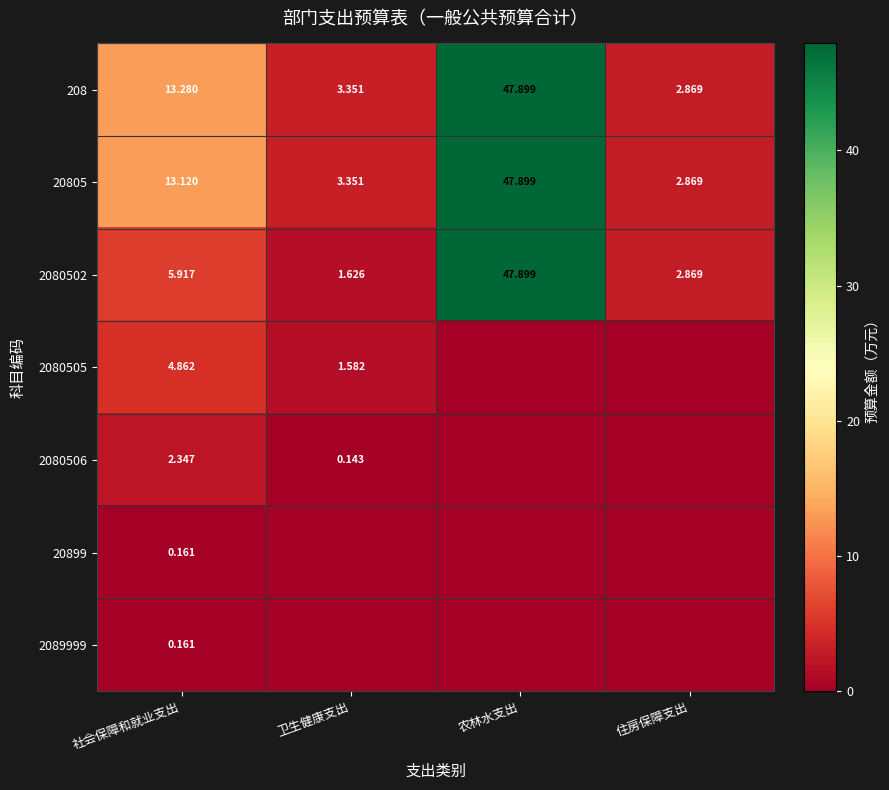

List the labels in order of 208 value, largest first.

农林水支出, 社会保障和就业支出, 卫生健康支出, 住房保障支出